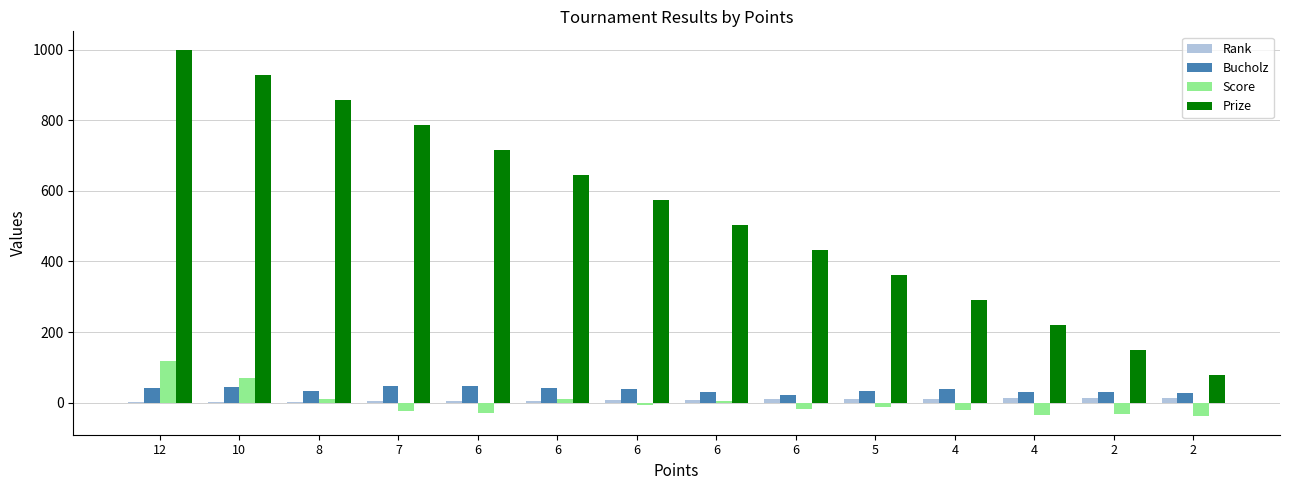

What is the difference between the highest and lowest values at 7?

810